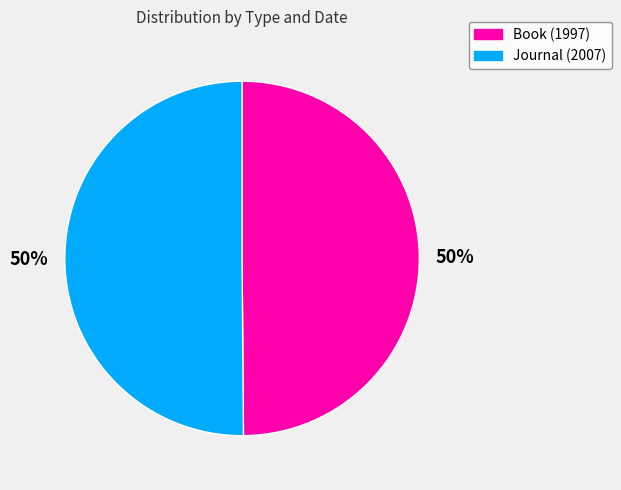

What is the ratio of the value at Journal (2007) to the value at Book (1997)?

1.0